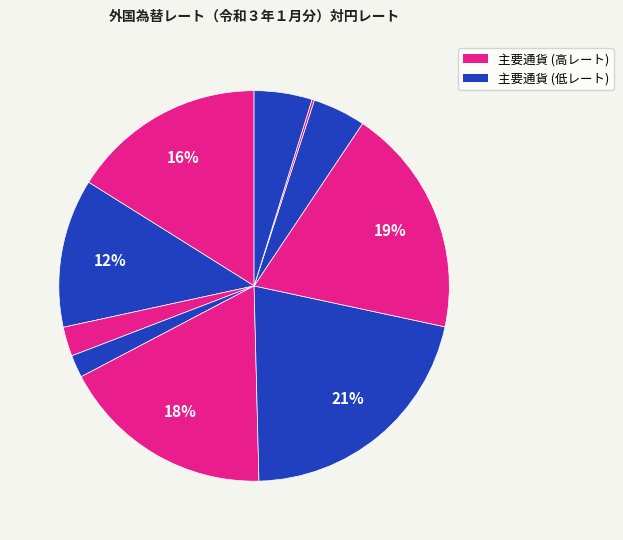

Which slice is the smallest?

アルゼンチン・ペソ (ARS)